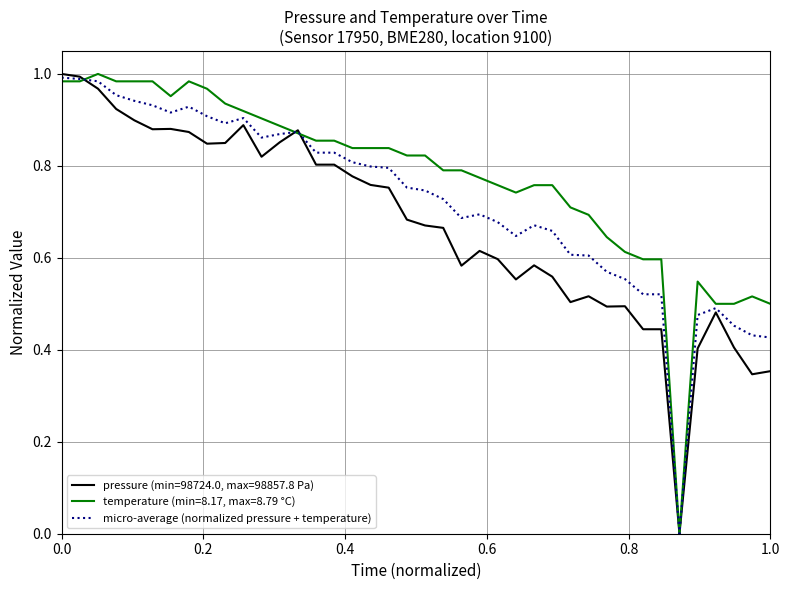

Which series has the largest total across all categories?

temperature (min=8.17, max=8.79 °C)